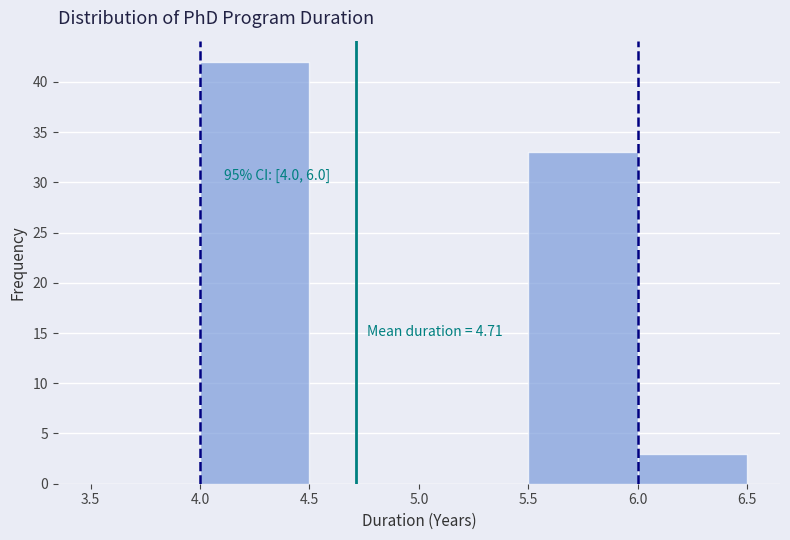

Which range on the x-axis has the tallest bar?

4.0 to 4.5